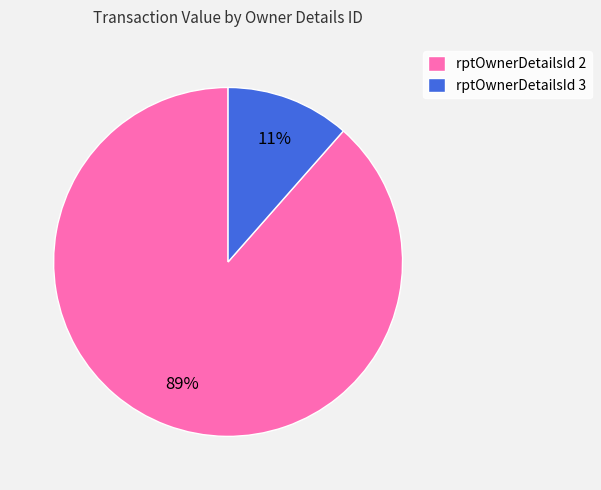

Does any single category account for the majority?

Yes